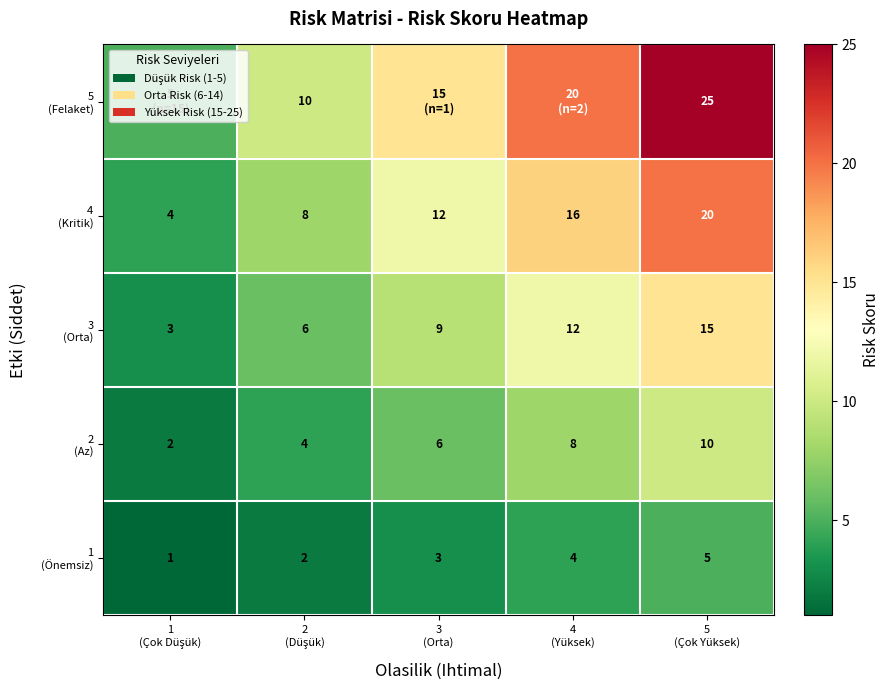

What is the maximum value for 4 (Kritik)?

20